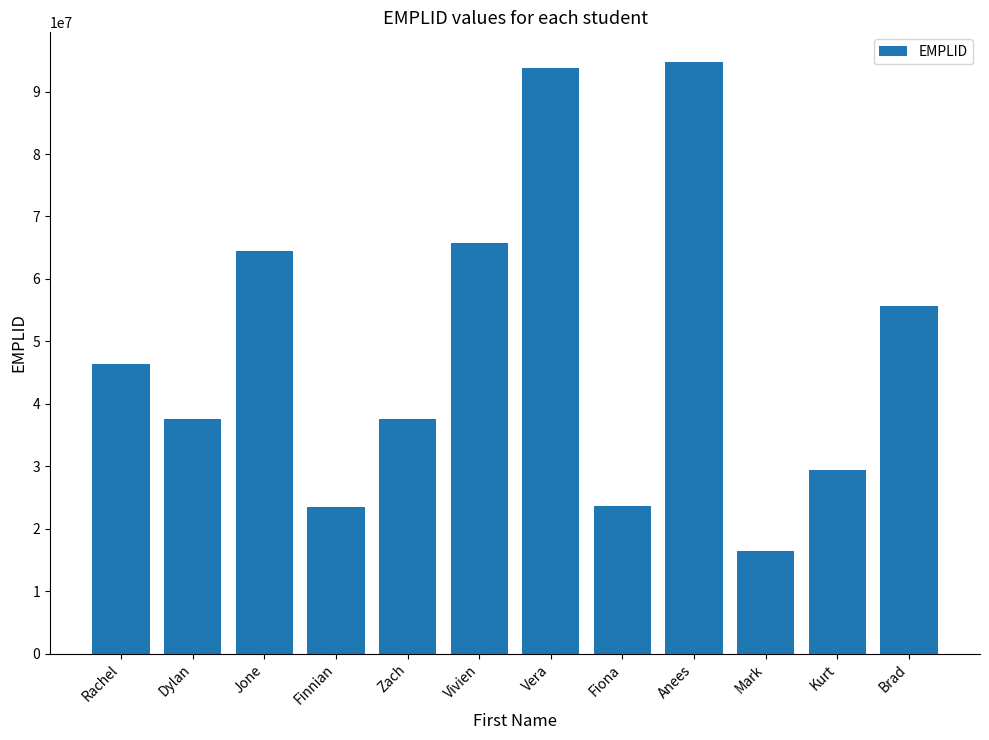

What is the sum of the values at Brad and Kurt?

84971437